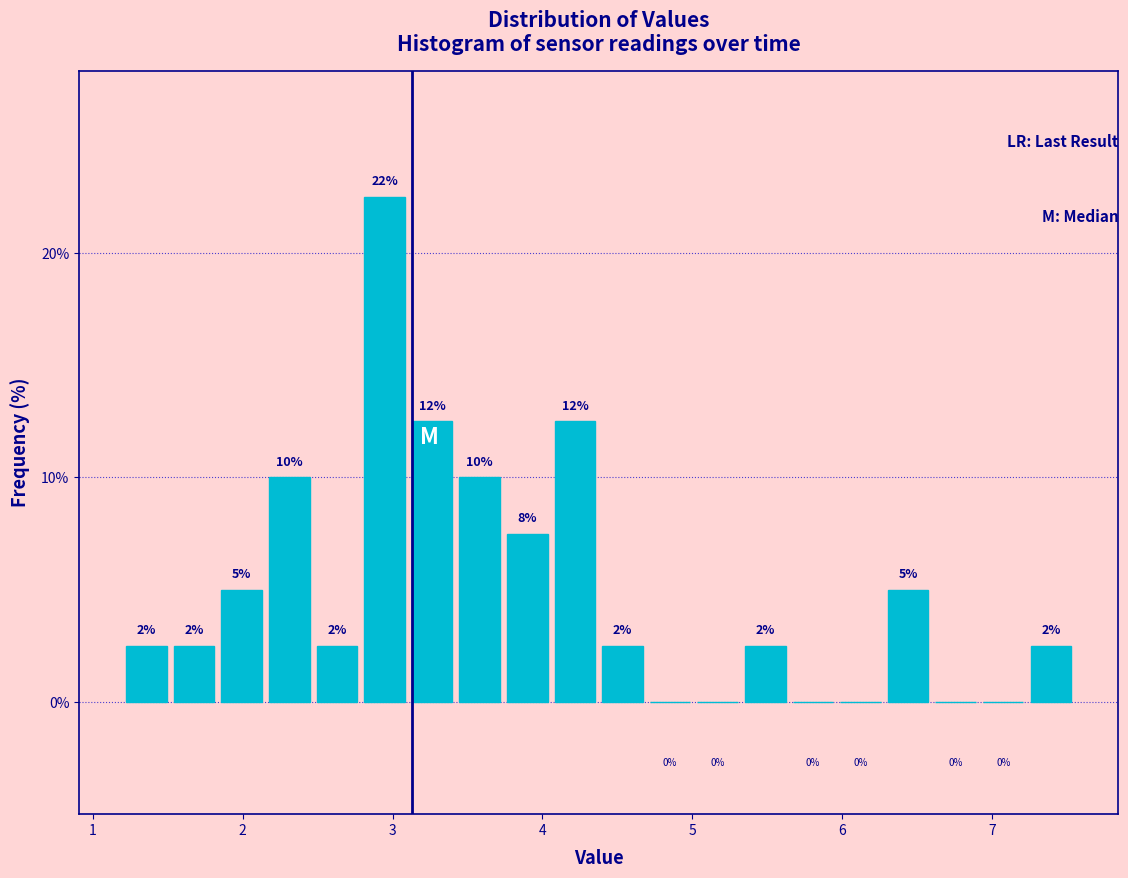

Read against the x-axis, roughly where is the centre of the tallest bar?

2.9